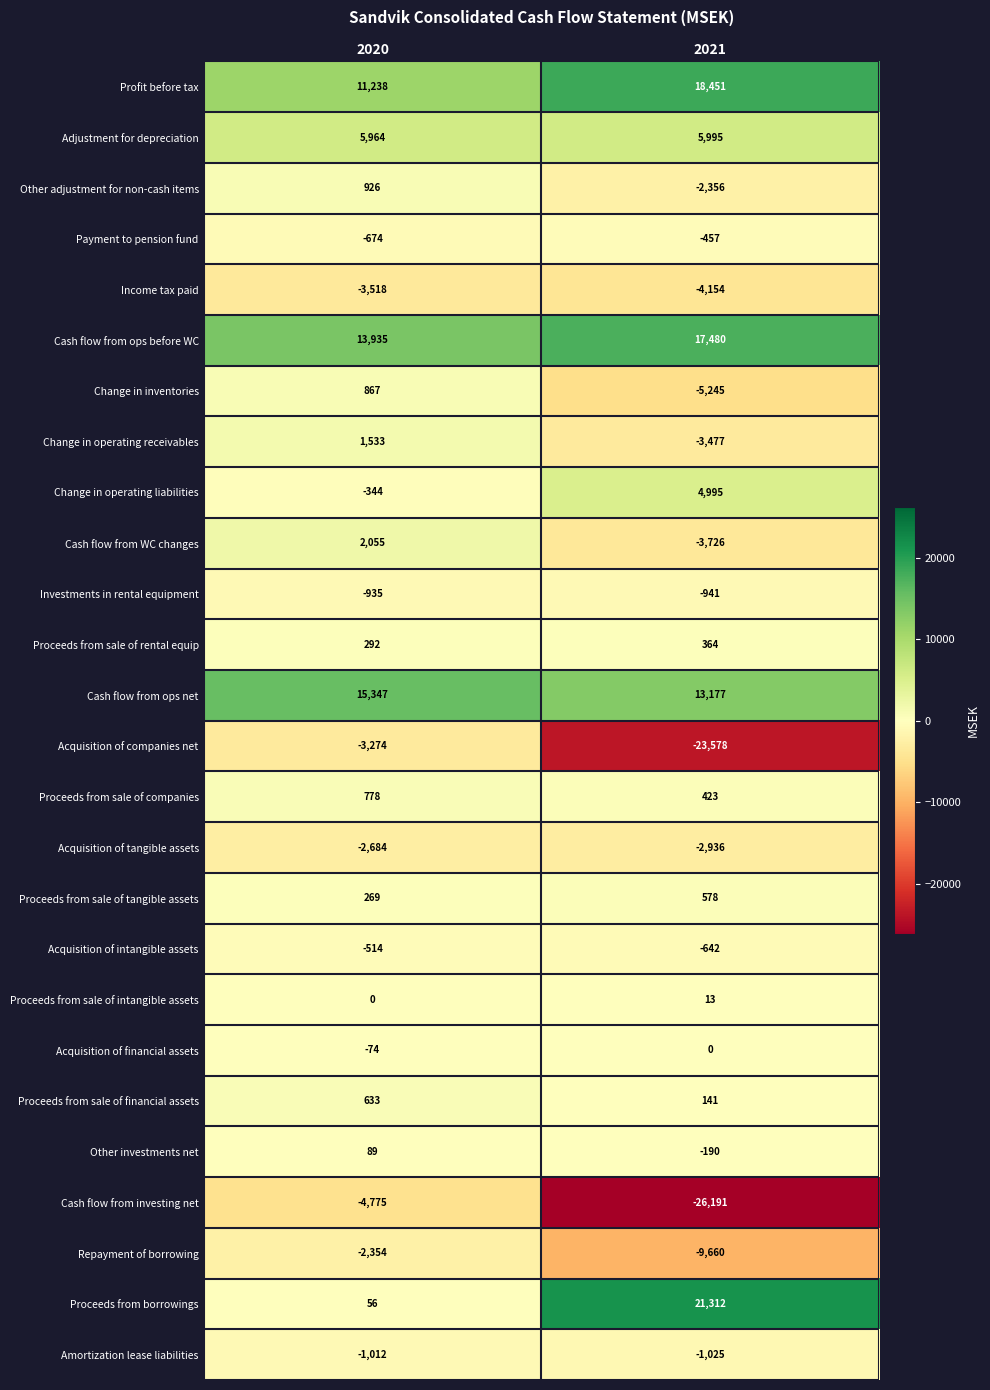

What is the maximum value shown in the chart?

21312